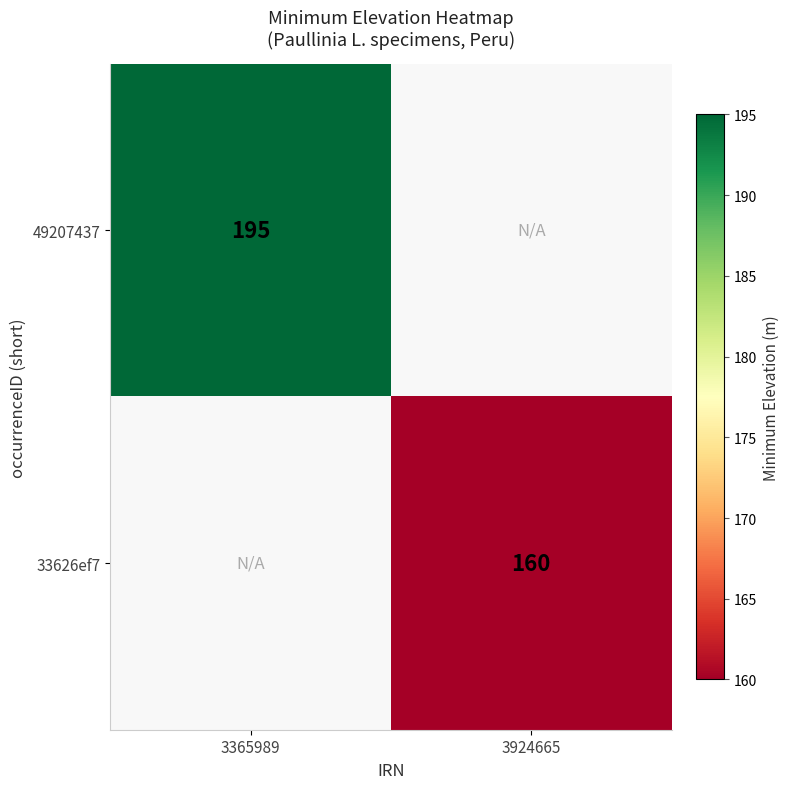

Which has a higher value, 3924665 or 3365989?

3365989